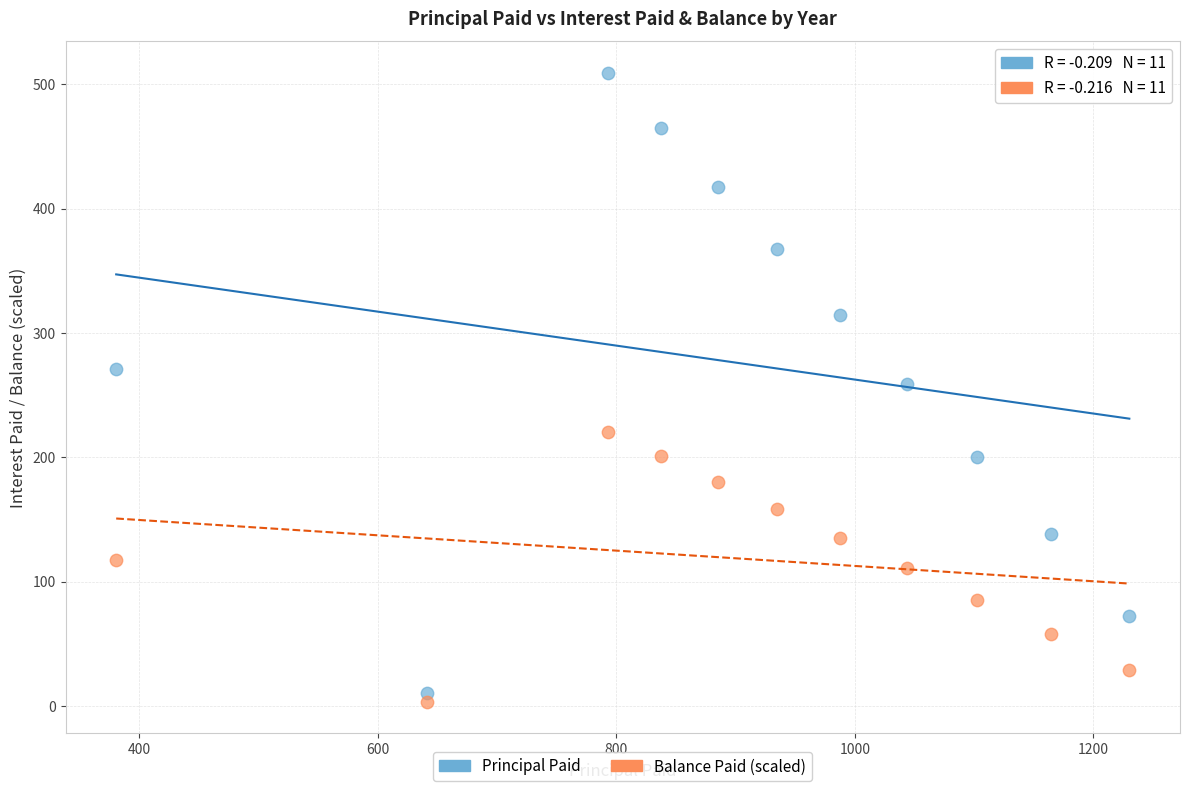

Across all data points, what is the range of X values (max minus min)?

849.6